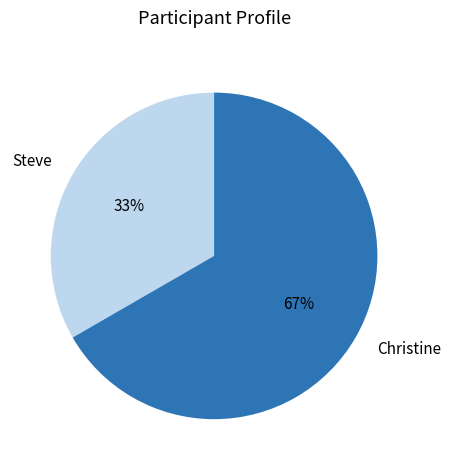

What is the smallest slice in the pie chart?

Steve